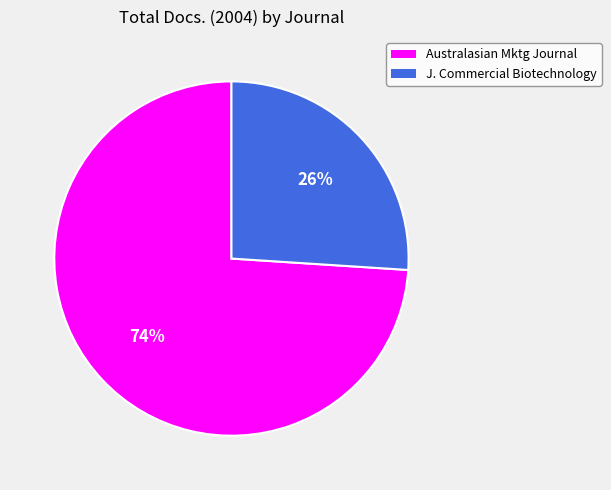

To the nearest percent, what is the average slice percentage?

50%